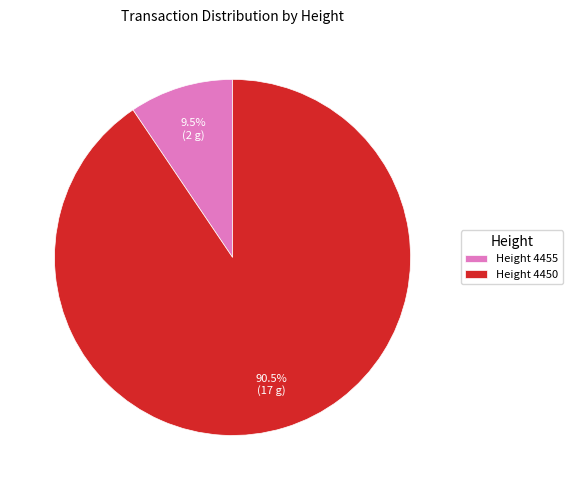

Which has a higher value, Height 4450 or Height 4455?

Height 4450